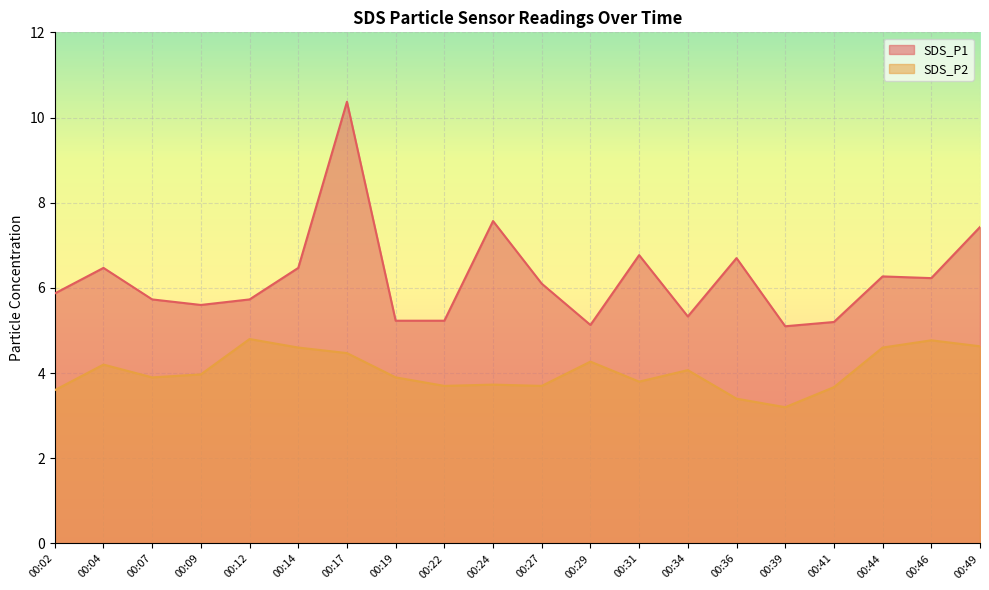

What is the value of the SDS_P2 point at the 14th from the left?

4.1